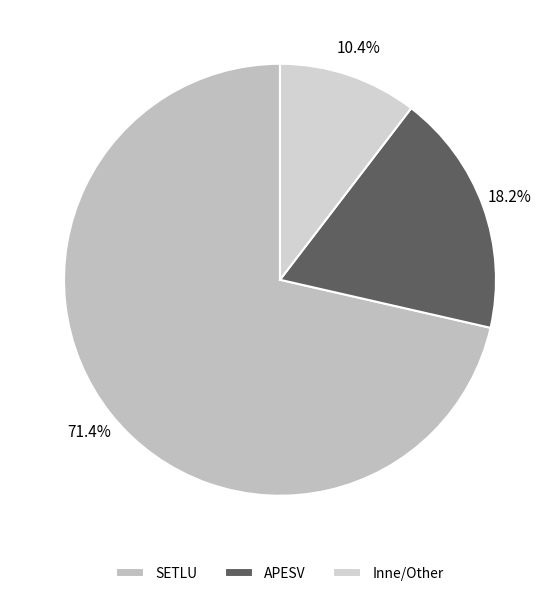

To the nearest percent, what is the difference between the largest and smallest slice percentages?

61%